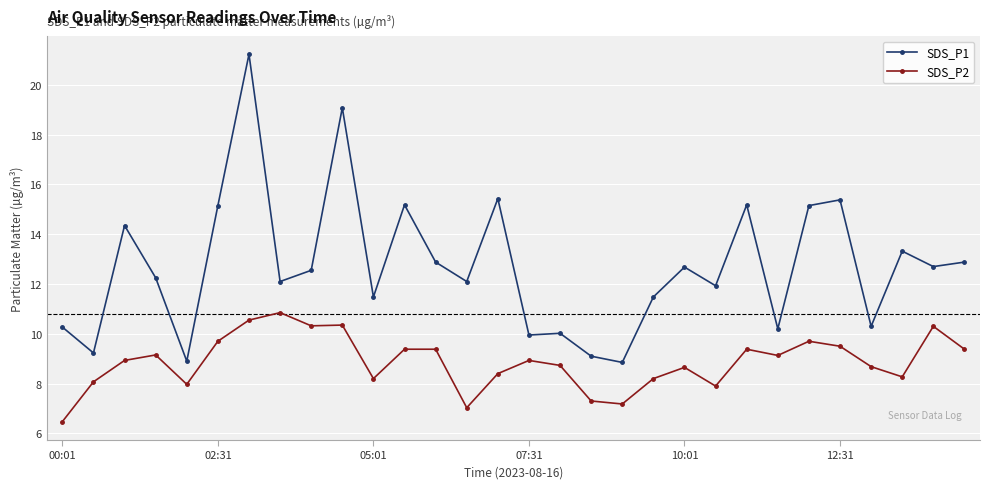

What is the minimum value for SDS_P2?

6.5